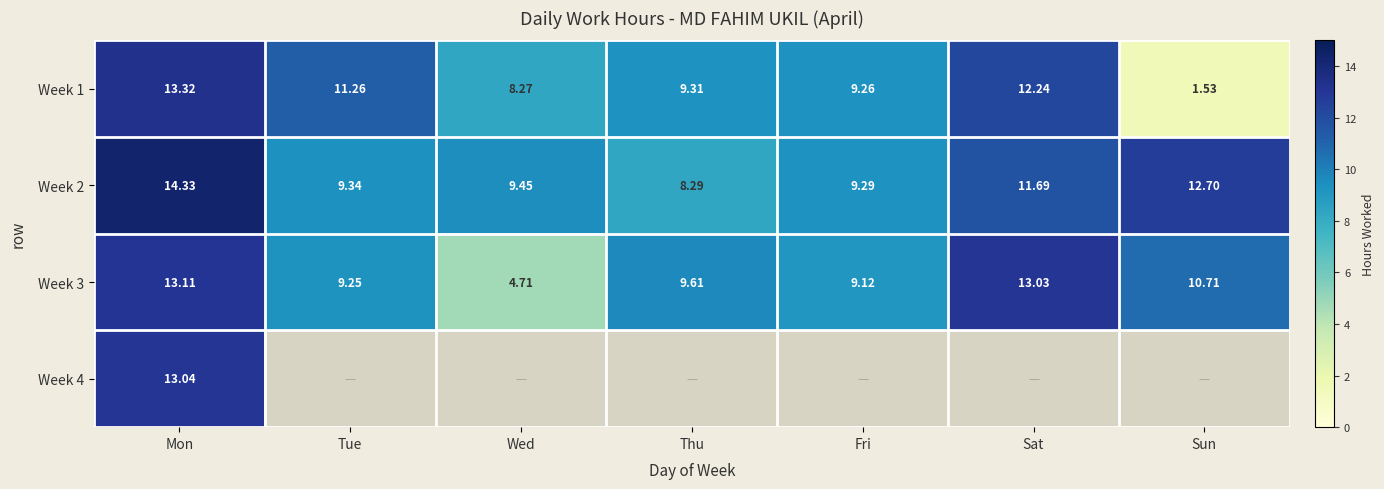

Is it true that Week 1 equals 12.2 at Sat?

True